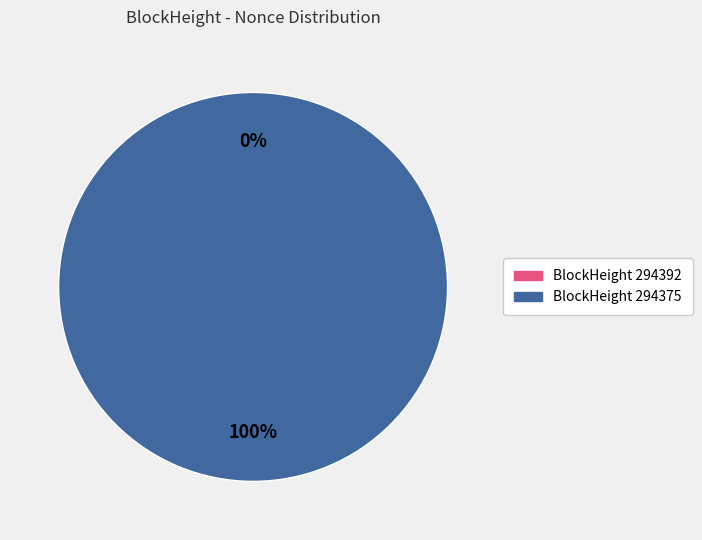

What is the largest slice in the pie chart?

294375